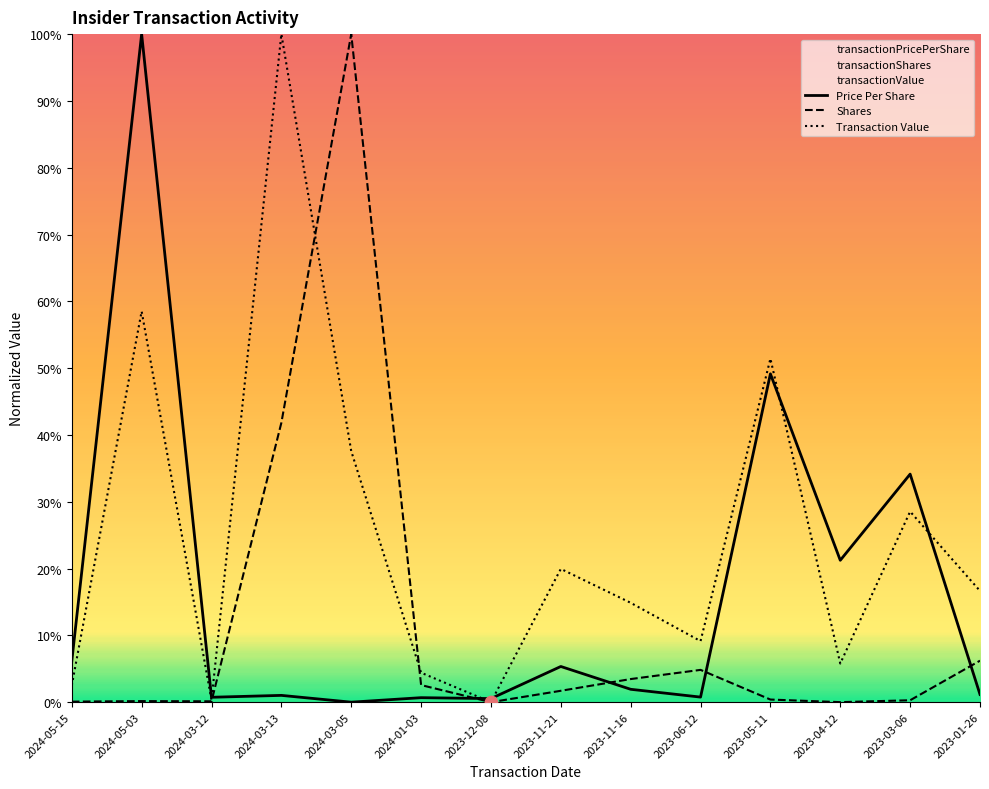

Is the value of Transaction Value at 2024-05-15 greater than the value of Price Per Share at 2024-01-03?

Yes